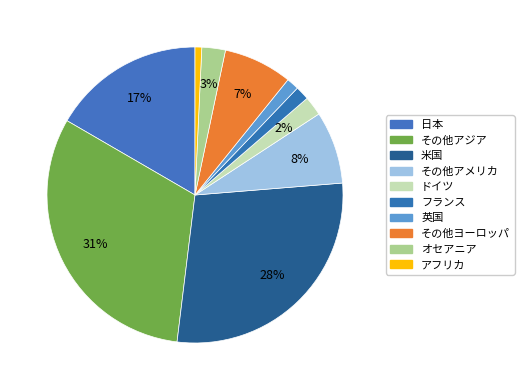

Which category has the smallest portion of the pie?

アフリカ